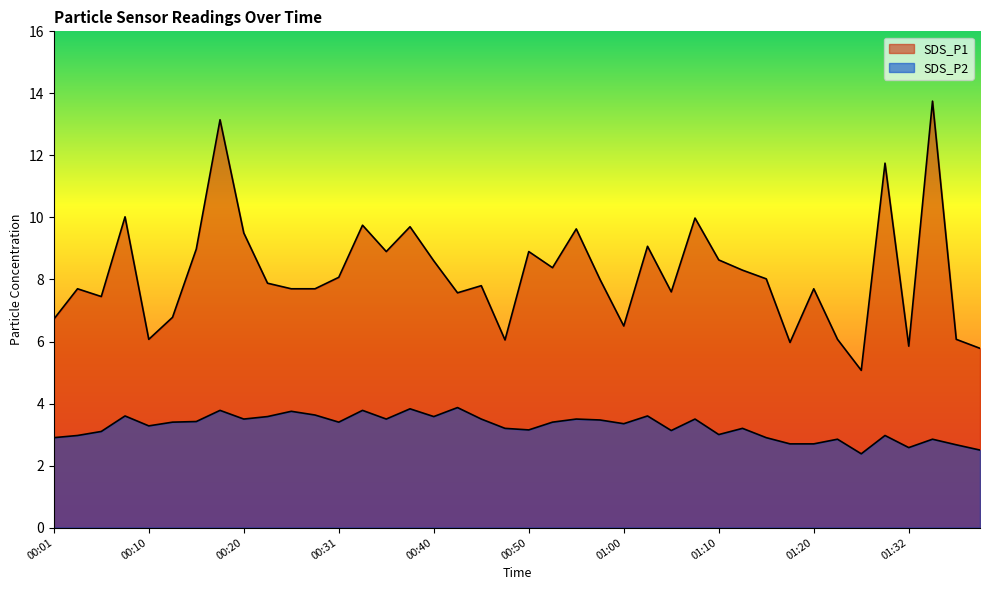

The SDS_P2 series shows 3.0 at 01:29. True or false?

True